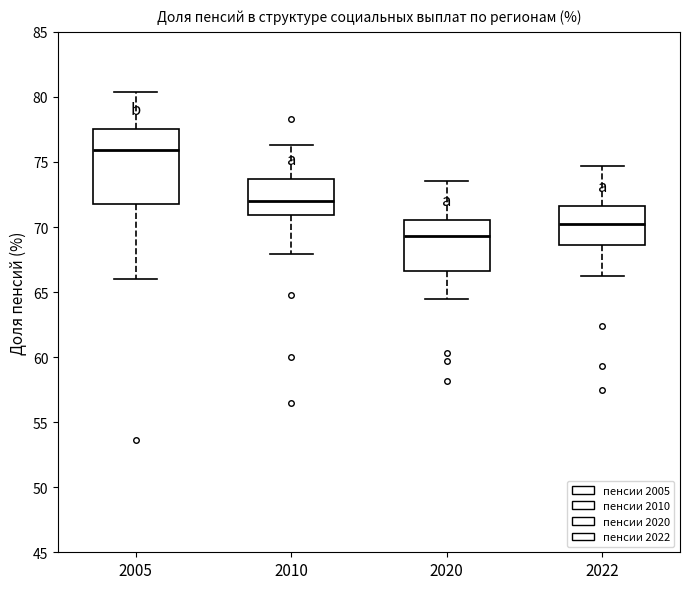

Reading left to right, read every box against the y-axis: the position of its median line, the range the box covers, and the ends of its whiskers. The values are not printed on the chart, so give them approximately, as read against the axis.

2005: median 76.0, box 72.0 to 77.5, whiskers 66.0 to 80.5
2010: median 72.0, box 71.0 to 73.5, whiskers 68.0 to 76.5
2020: median 69.5, box 66.5 to 70.5, whiskers 64.5 to 73.5
2022: median 70.0, box 68.5 to 71.5, whiskers 66.0 to 74.5